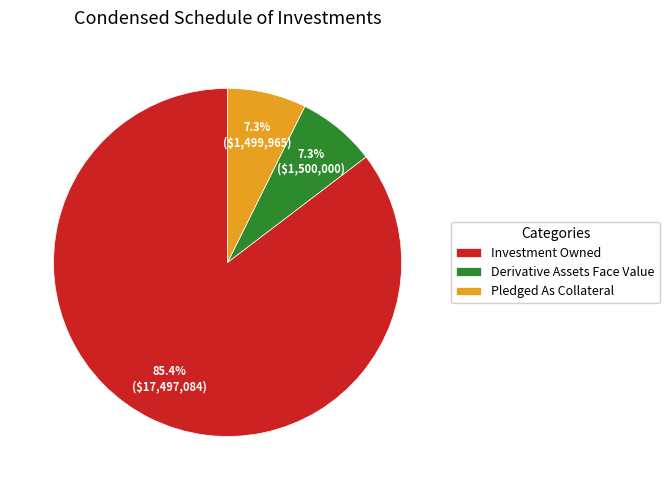

Which slice is the largest?

Investment Owned